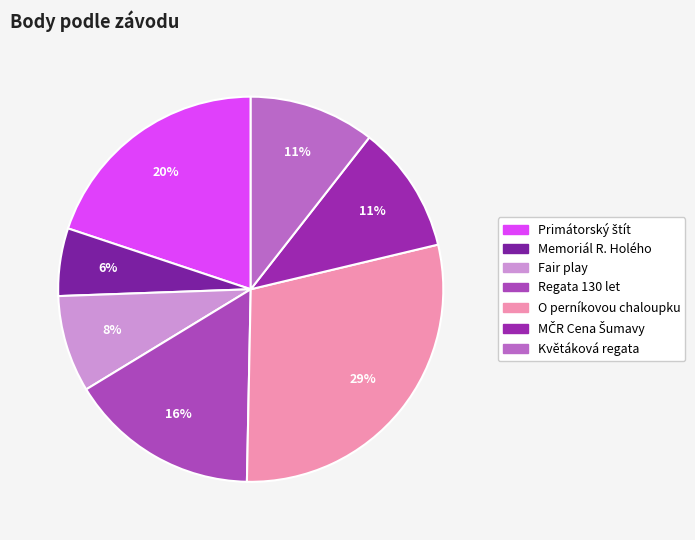

What is the total percentage of Memoriál R. Holého and MČR Cena Šumavy?

16.4%